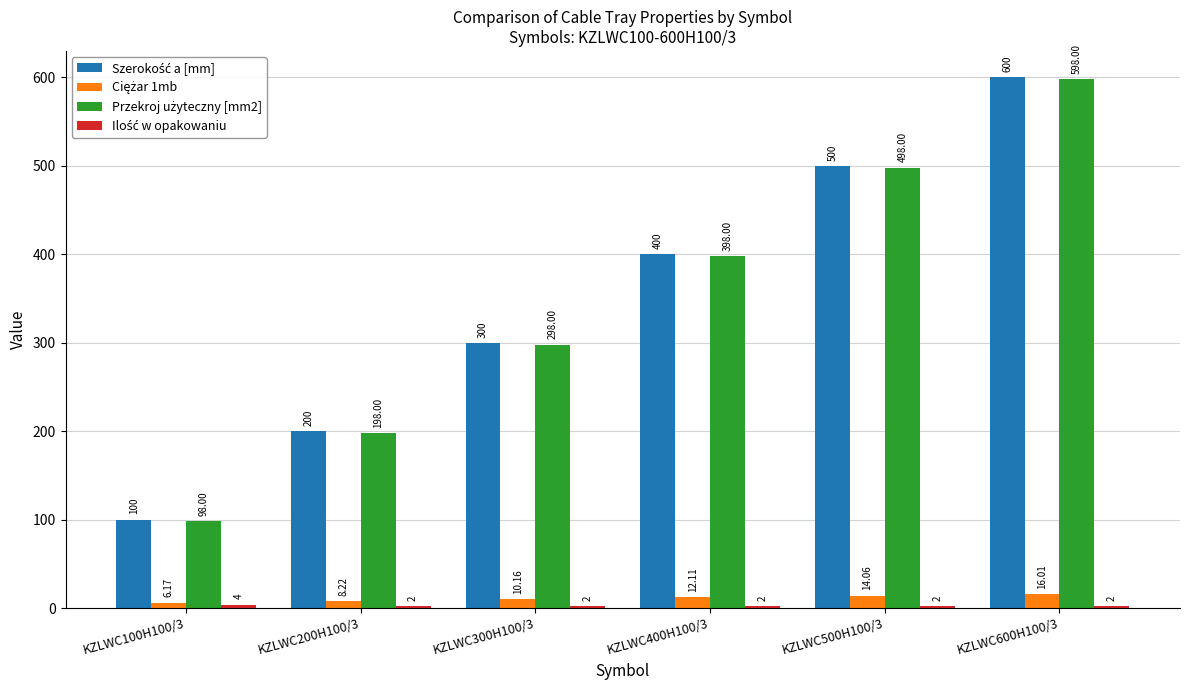

At which category is the sum across all series the highest?

KZLWC600H100/3